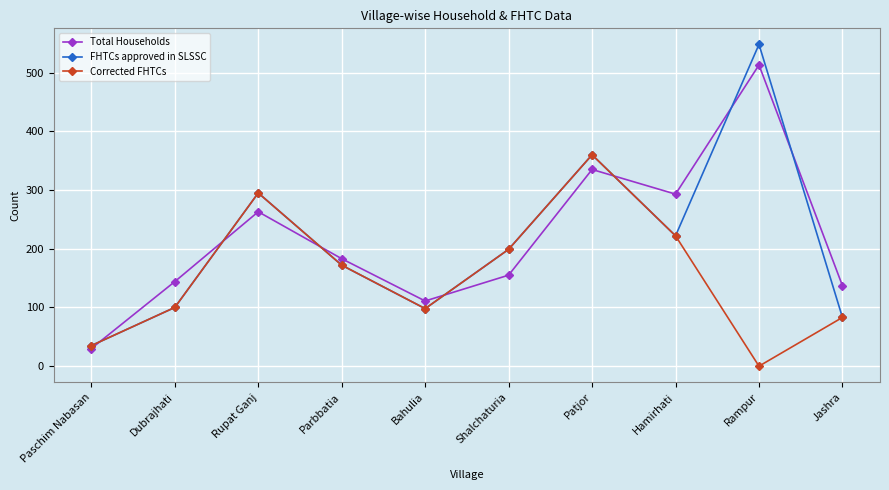

How many times do FHTCs approved in SLSSC and Total Households cross each other?

7